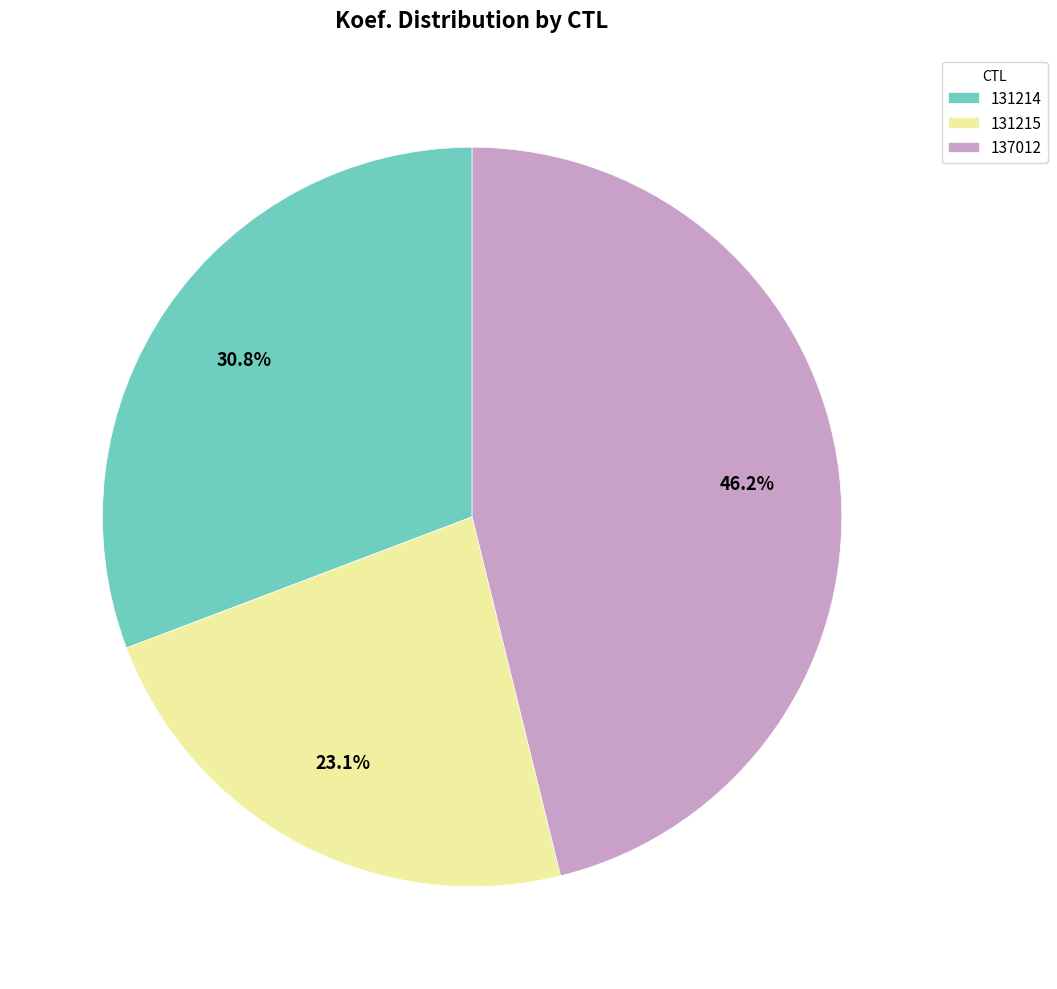

To the nearest percent, what percentage of the pie is 131215?

23%